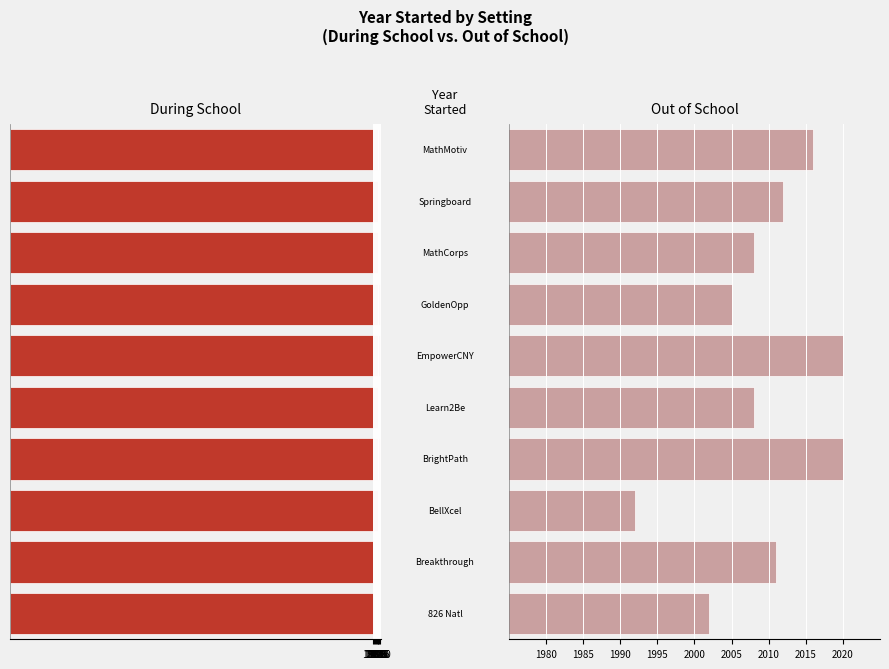

At how many categories does at least one series exceed 124?

10